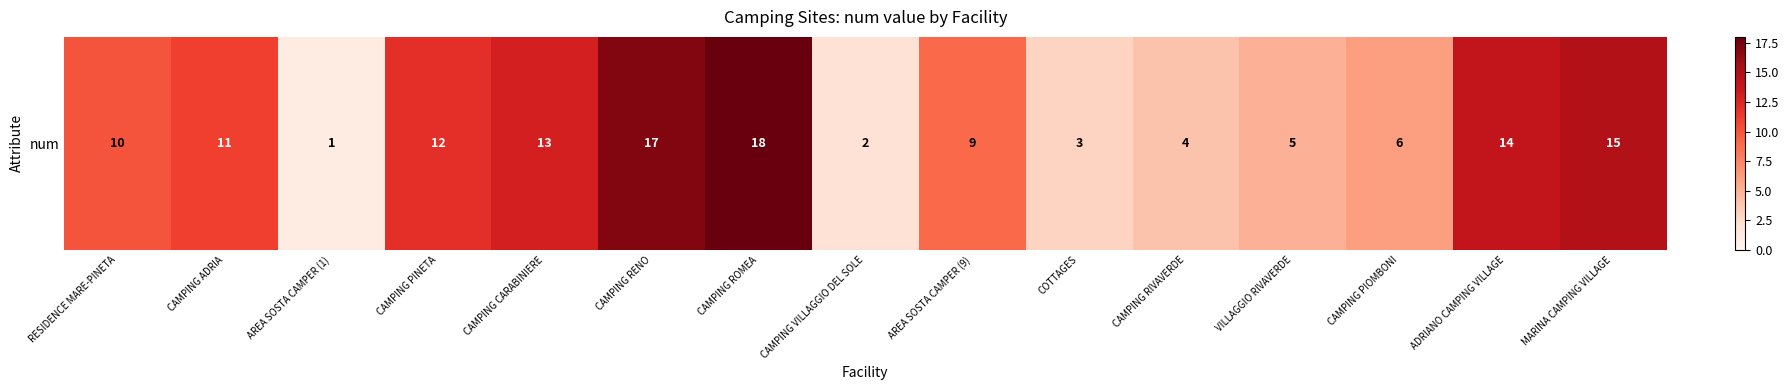

List the labels in order of value, smallest first.

AREA SOSTA CAMPER (1), CAMPING VILLAGGIO DEL SOLE, COTTAGES, CAMPING RIVAVERDE, VILLAGGIO RIVAVERDE, CAMPING PIOMBONI, AREA SOSTA CAMPER (9), RESIDENCE MARE-PINETA, CAMPING ADRIA, CAMPING PINETA, CAMPING CARABINIERE, ADRIANO CAMPING VILLAGE, MARINA CAMPING VILLAGE, CAMPING RENO, CAMPING ROMEA